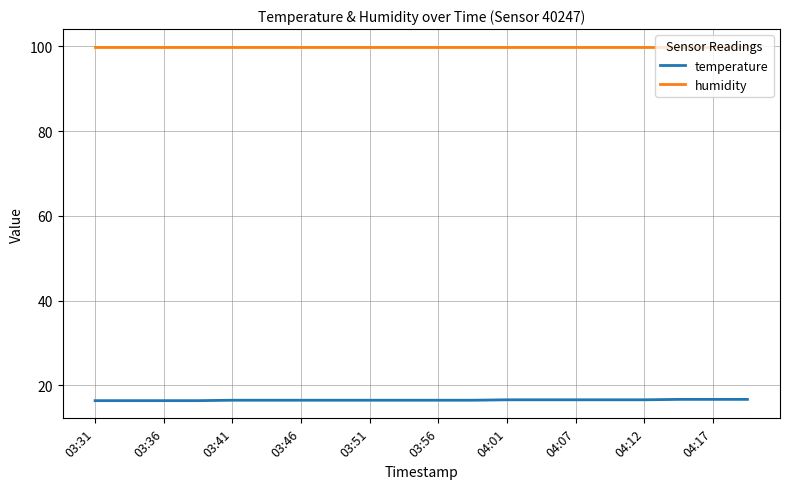

Rank the series by their average value, from lowest to highest.

temperature, humidity